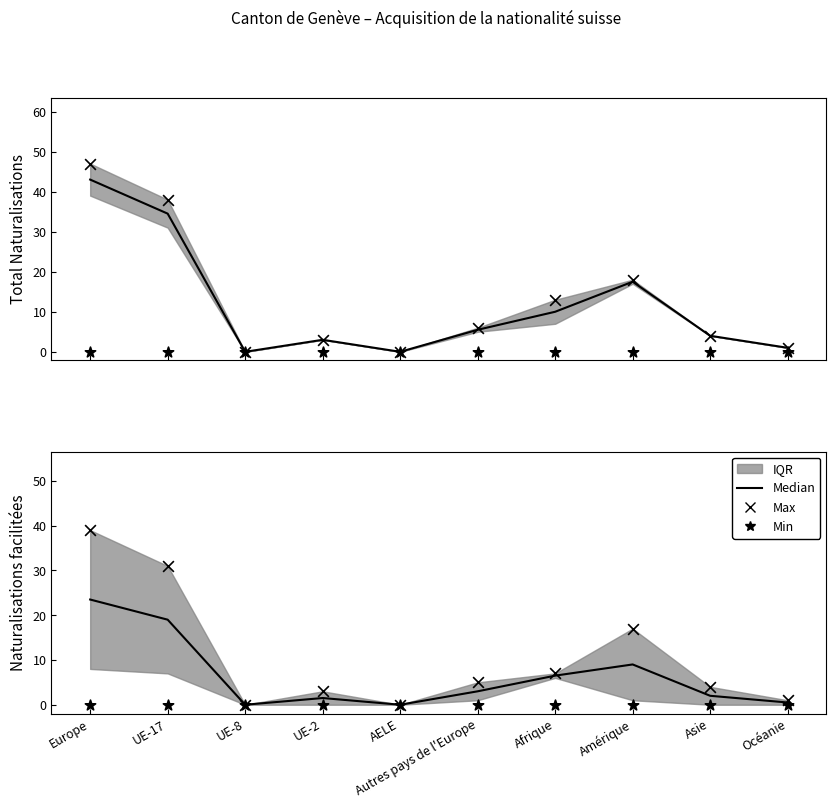

At how many categories does at least one series exceed 22?

2